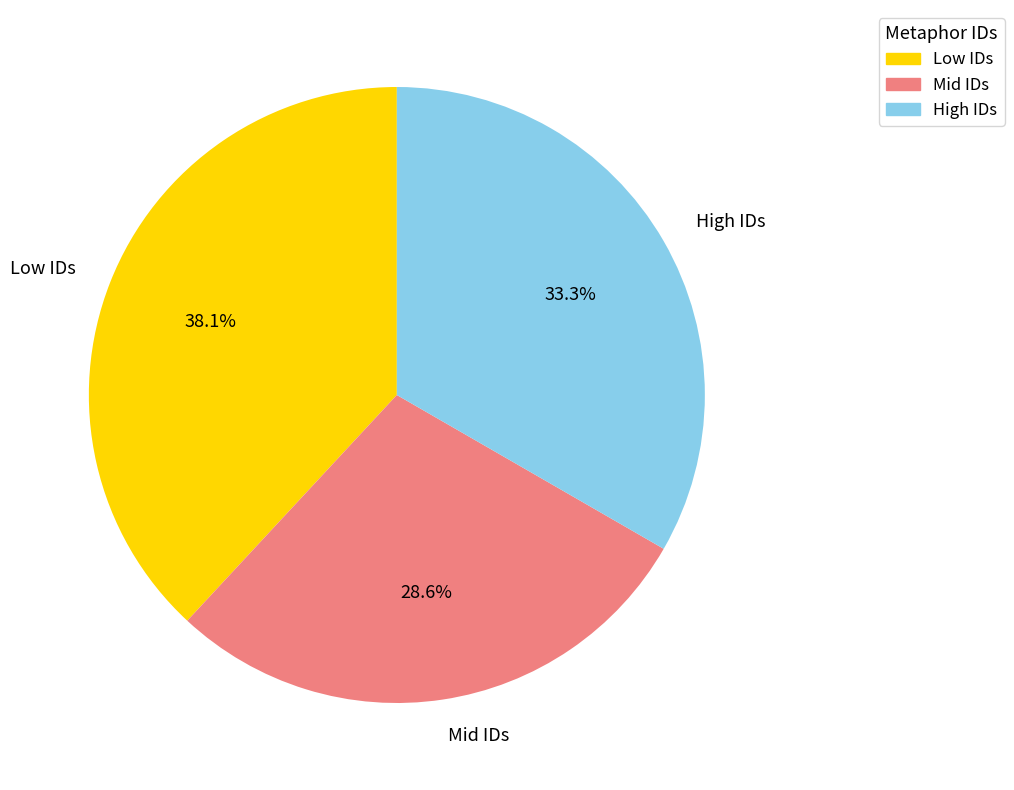

What portion of the pie excludes High IDs?

66.7%